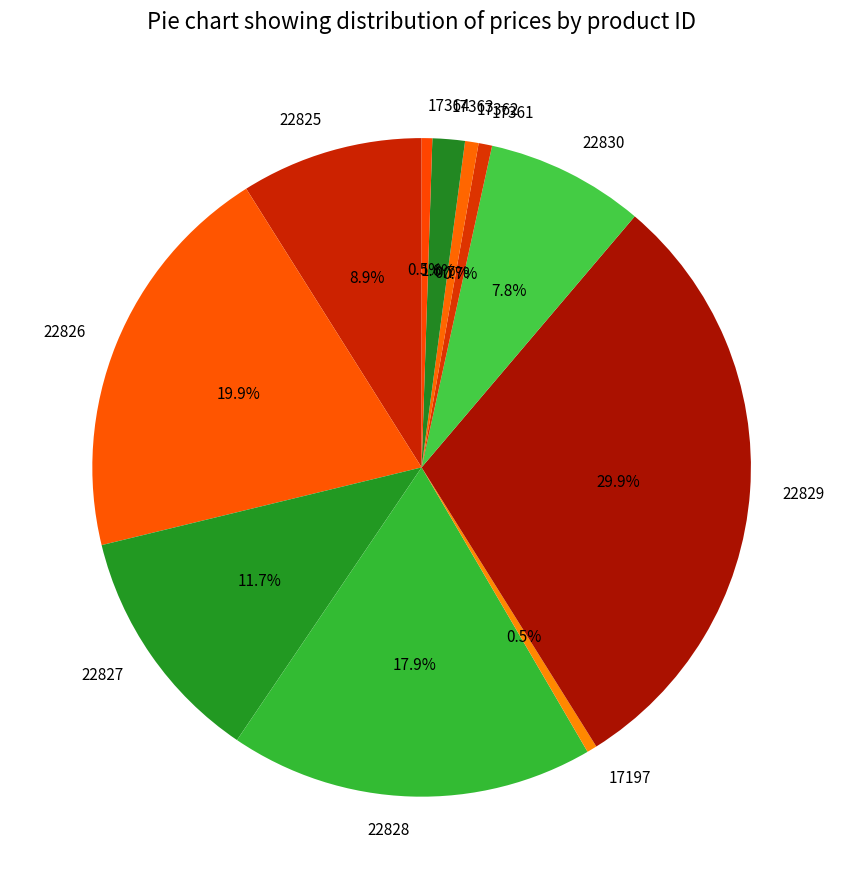

Combined, do 17363 and 22825 account for over 50%?

No